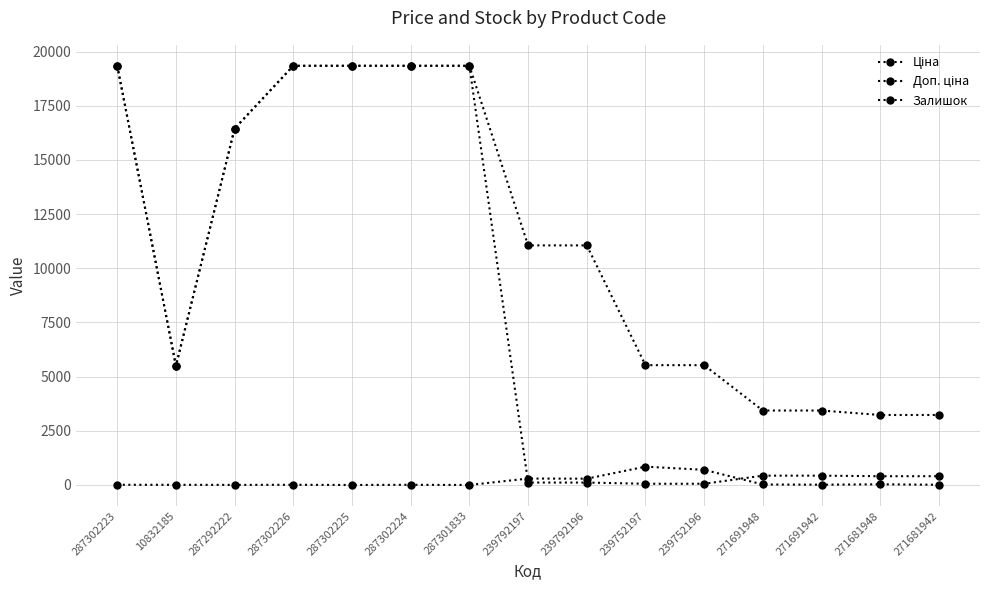

True or false: Ціна and Доп. ціна intersect in this chart.

False